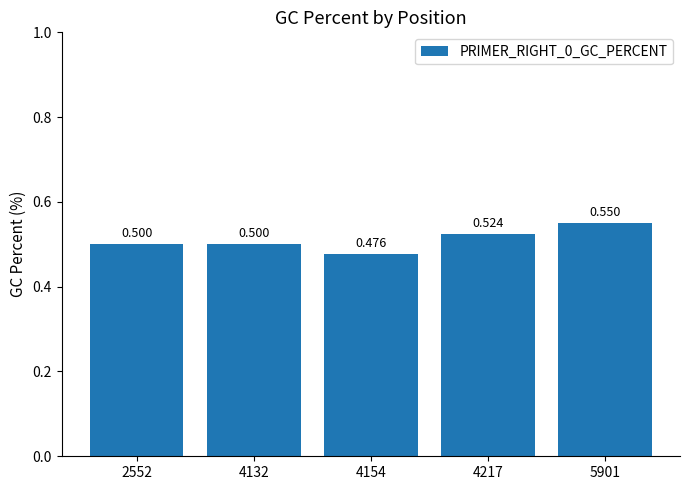

True or false: the data shows 0.5 at 4154.

True